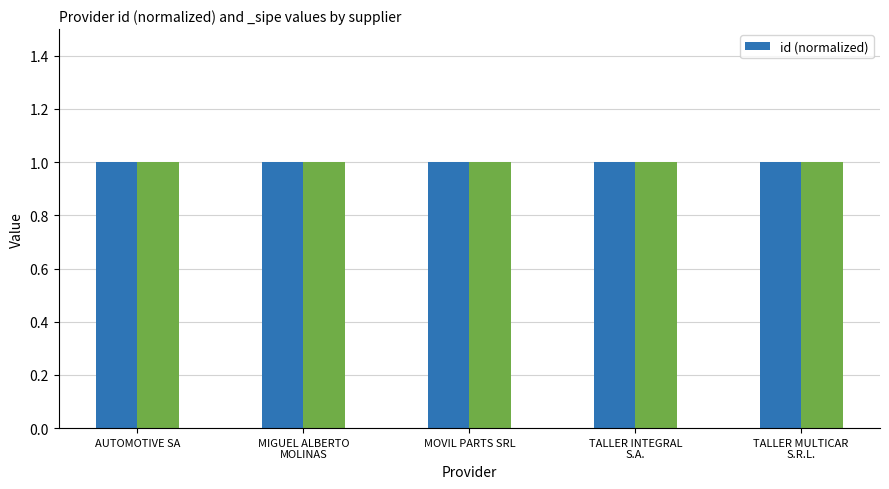

True or false: the data shows 1.0 at MIGUEL ALBERTO
MOLINAS.

True